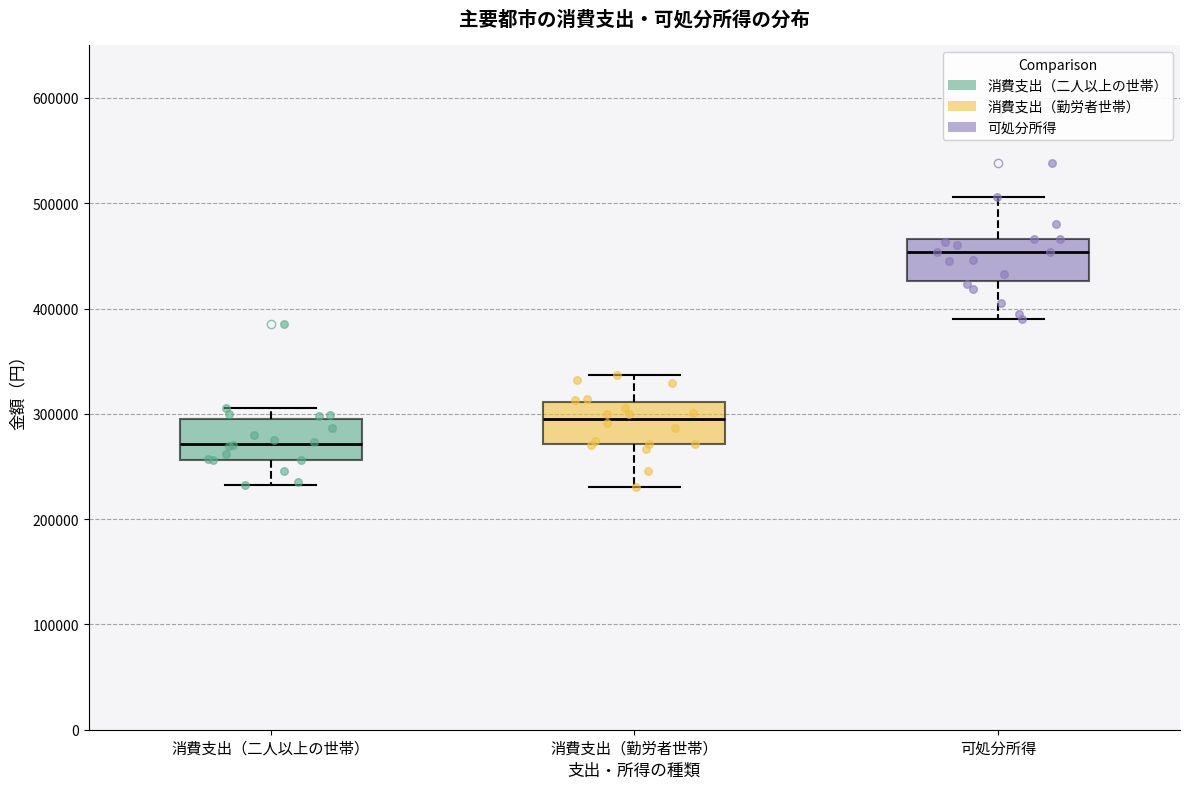

Which box's median line is the highest?

可処分所得